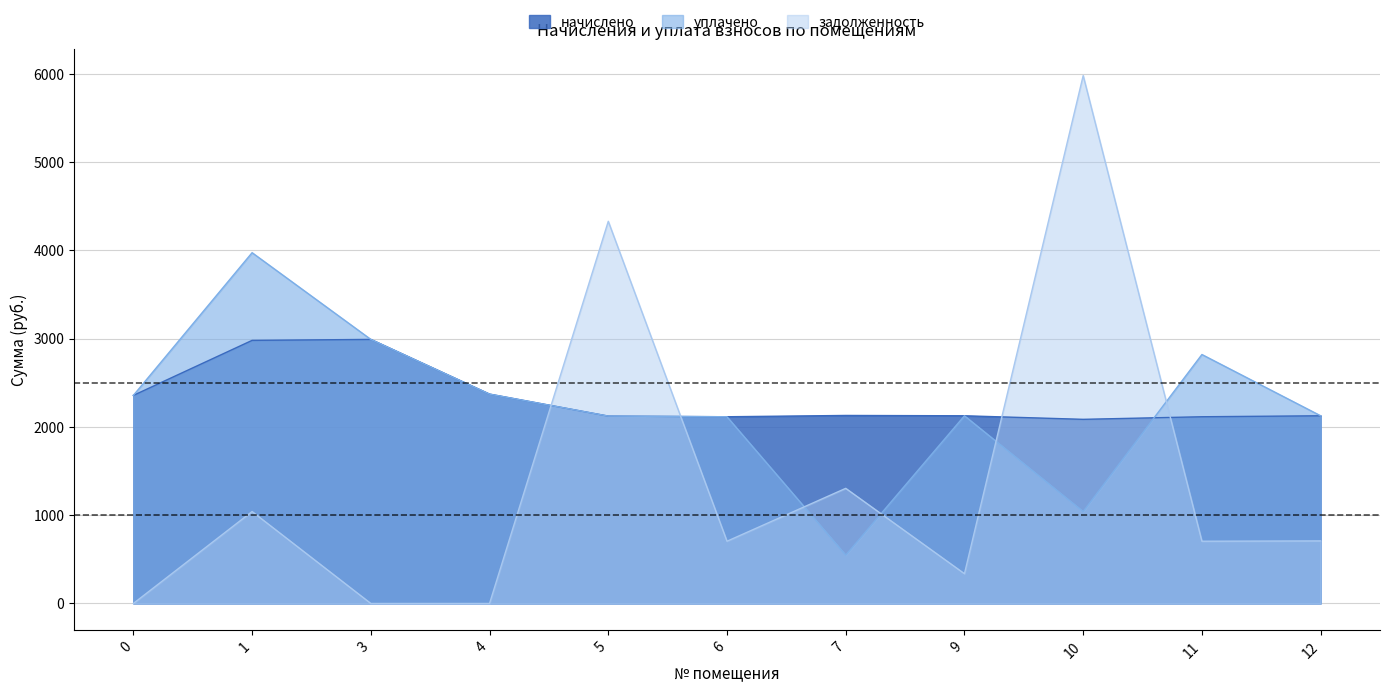

Is the value of начислено at 9 greater than the value of уплачено at 3?

No